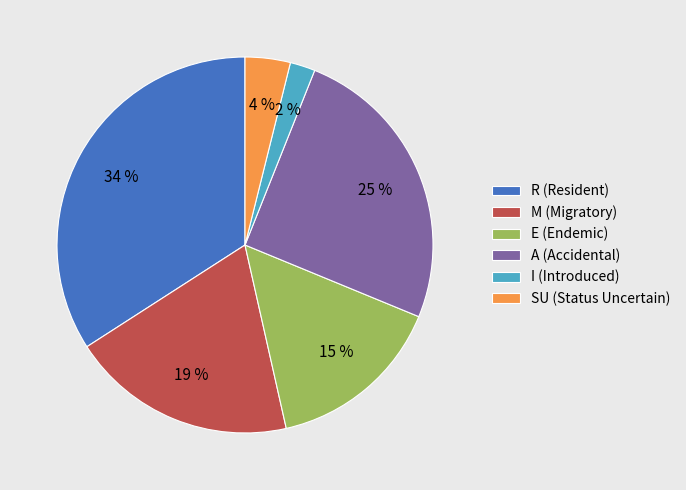

Rank the categories by value from highest to lowest.

R, A, M, E, SU, I